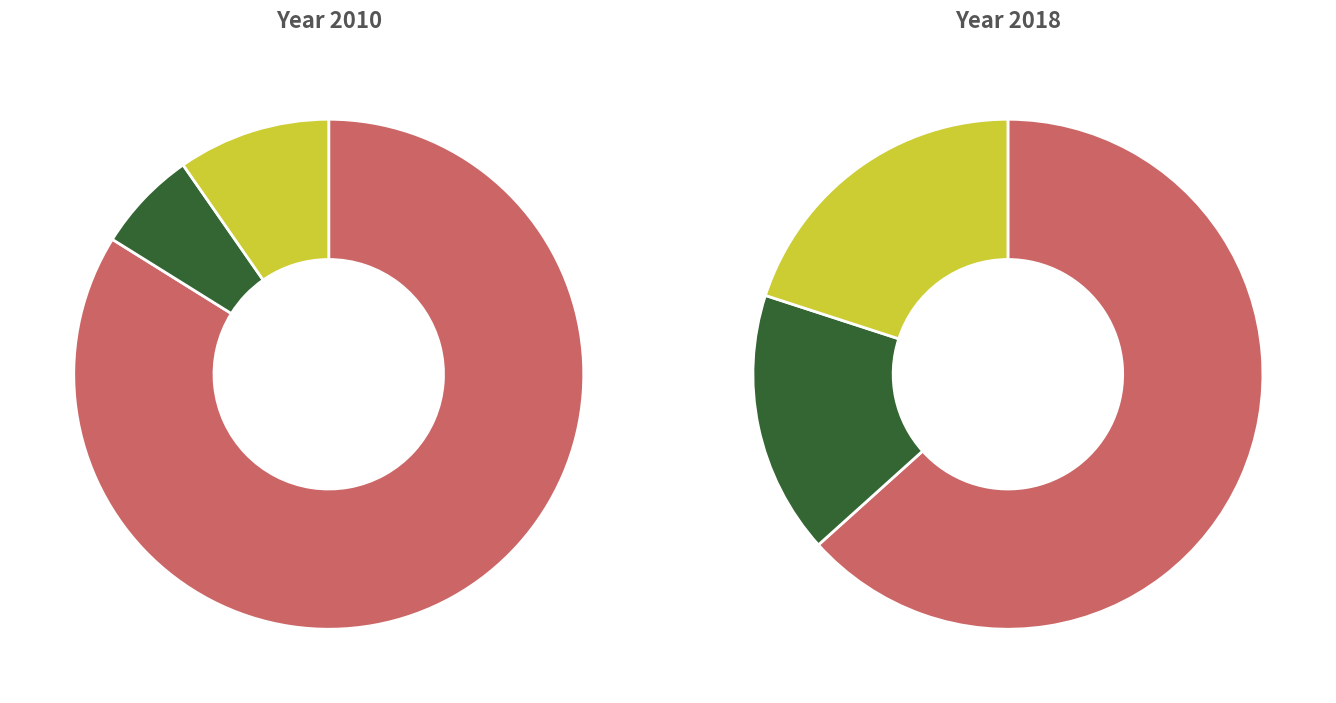

Which has a higher value, stable or falling?

stable